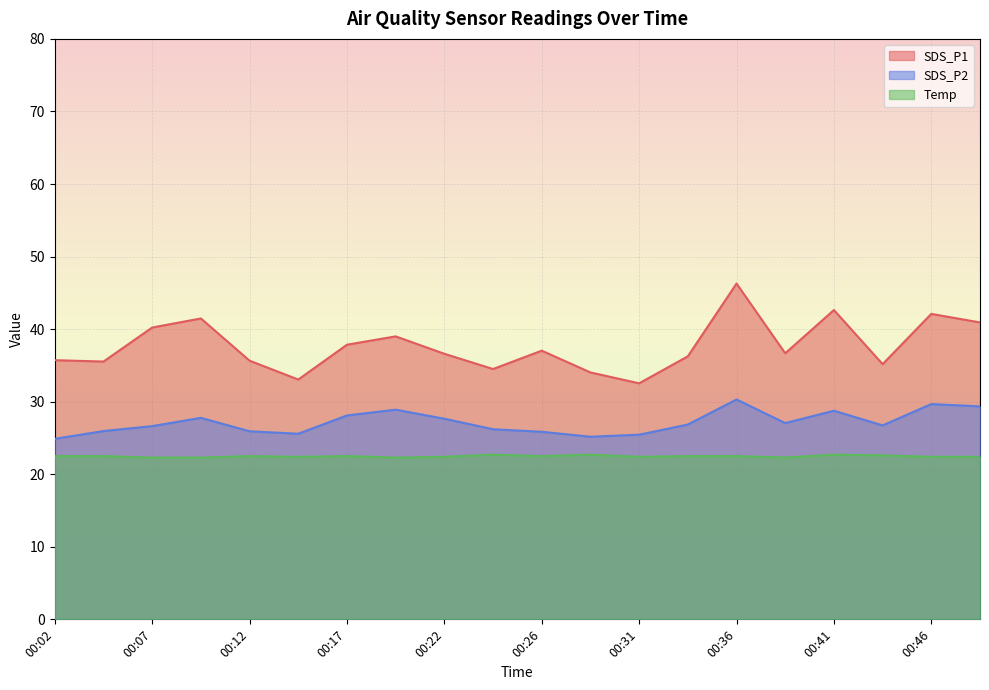

List the series in order of their peak value, highest first.

SDS_P1, SDS_P2, Temp